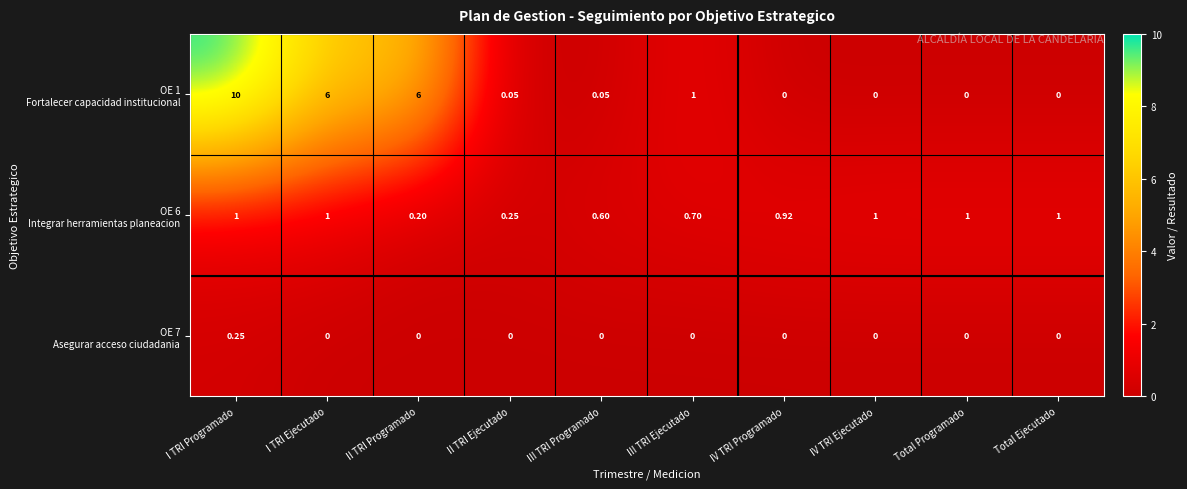

Which category has the highest value across all series?

I TRI Programado